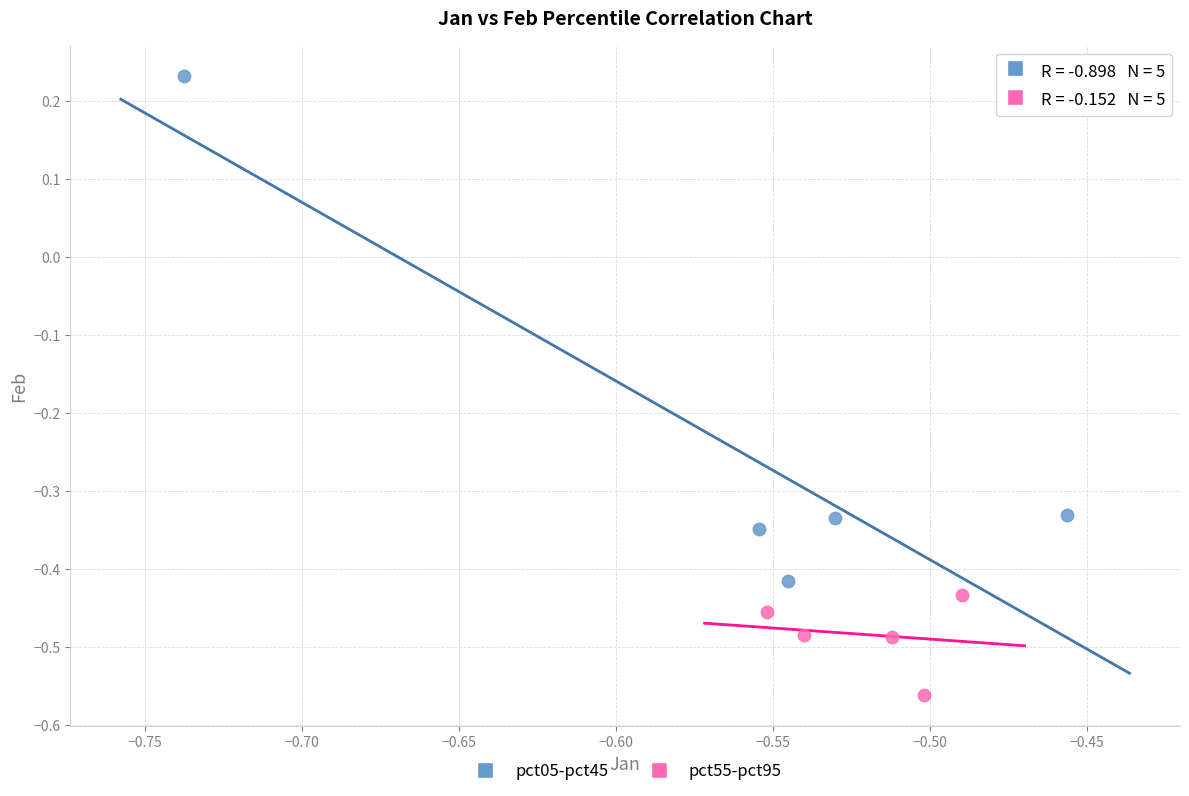

Which series reaches the minimum Y coordinate?

pct55-pct95